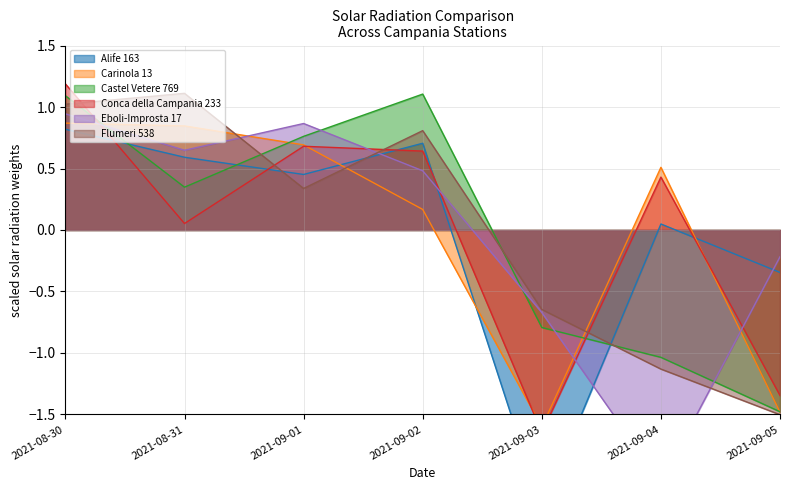

What is the sum of the Castel Vetere 769 values at 2021-09-04 and 2021-09-05?

-2.5